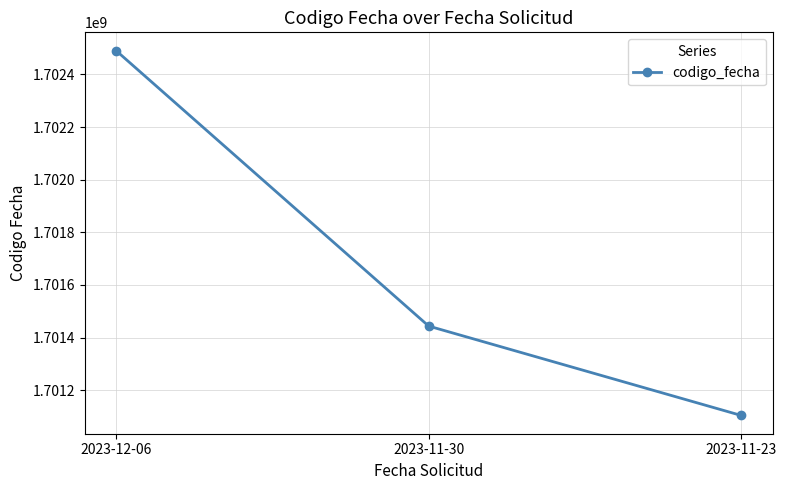

Where is the data nearest to the value 1701797202?

2023-11-30